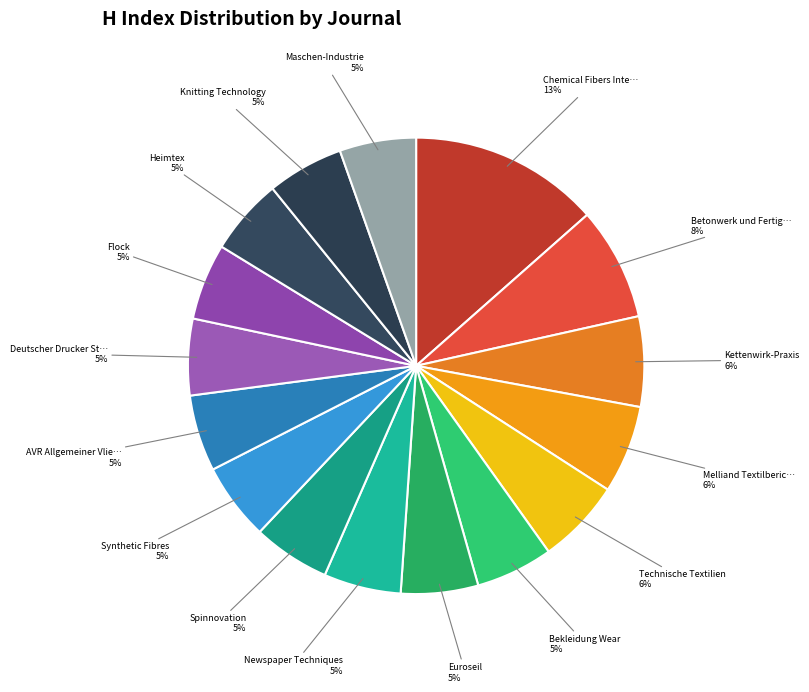

How many slices are in this pie chart?

16